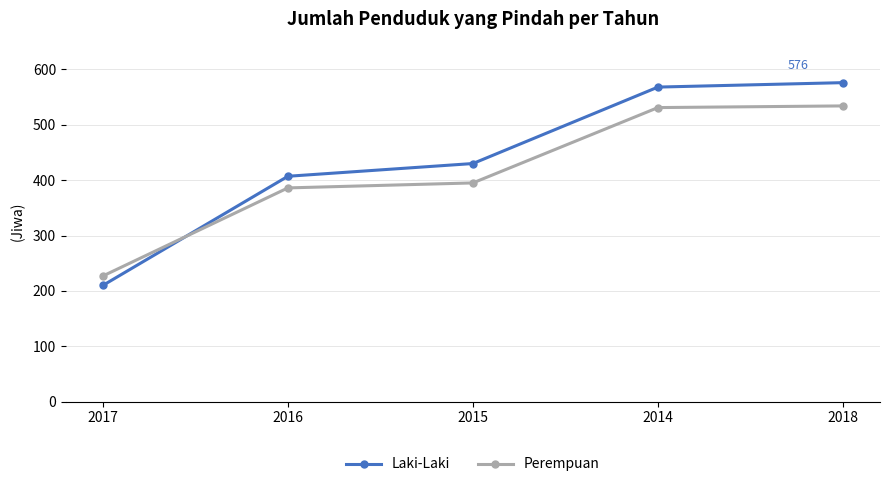

What is the difference between the maximum and minimum values in the Laki-Laki series?

366